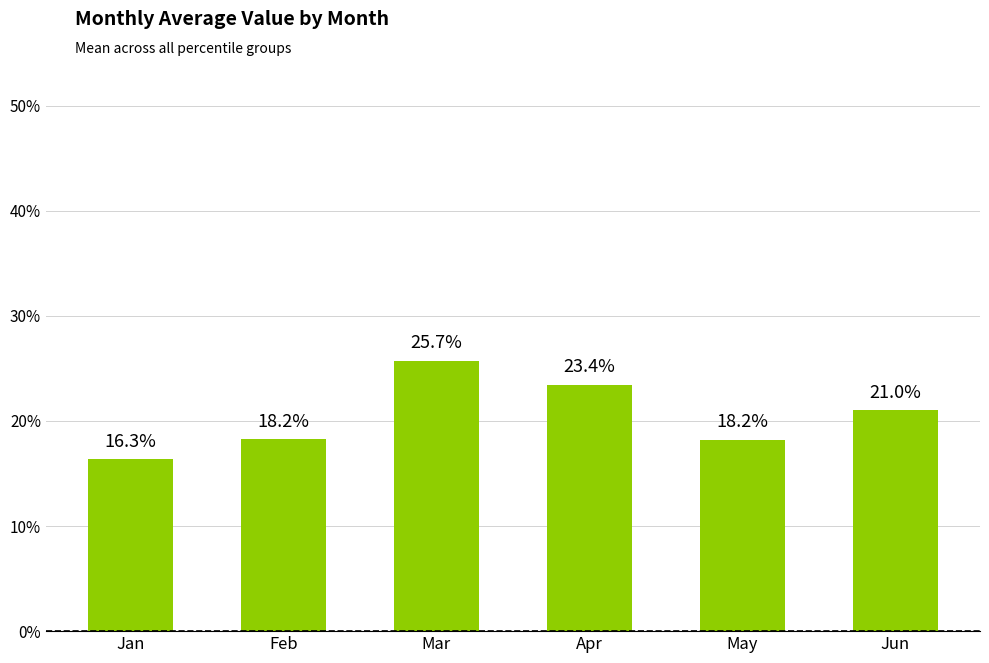

What is the maximum value shown in the chart?

0.3